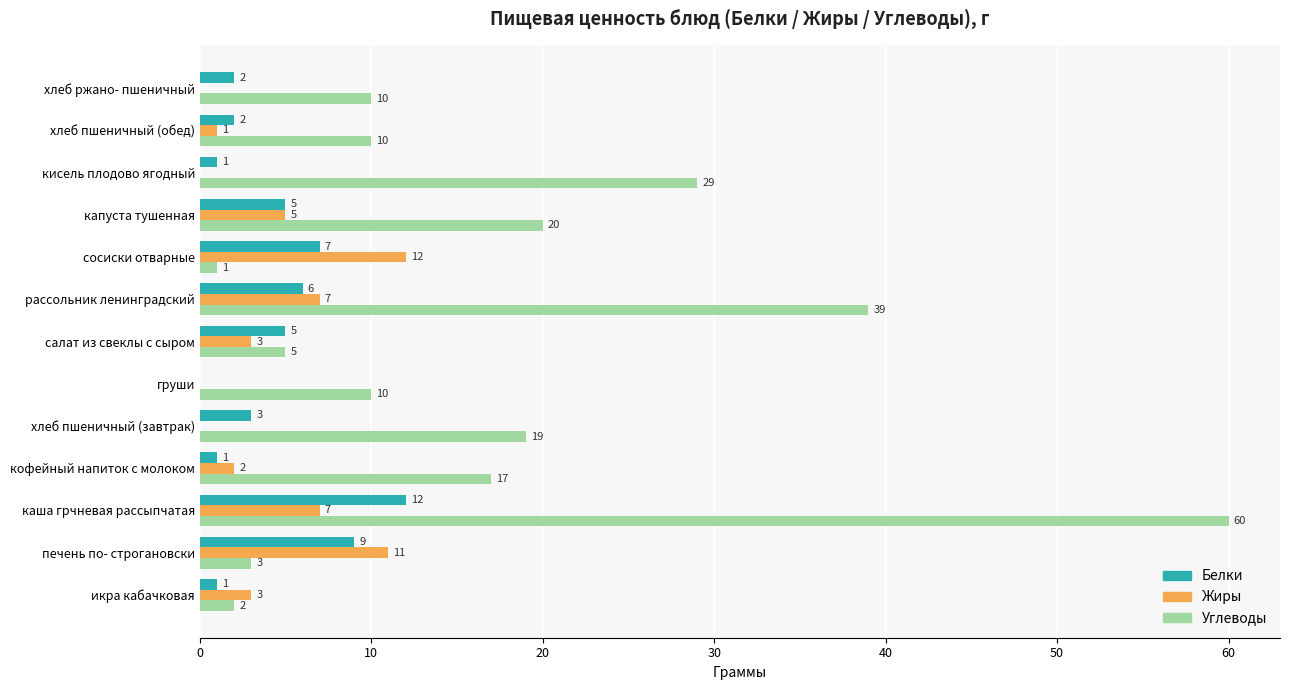

What is the total value across all series at хлеб ржано- пшеничный?

12